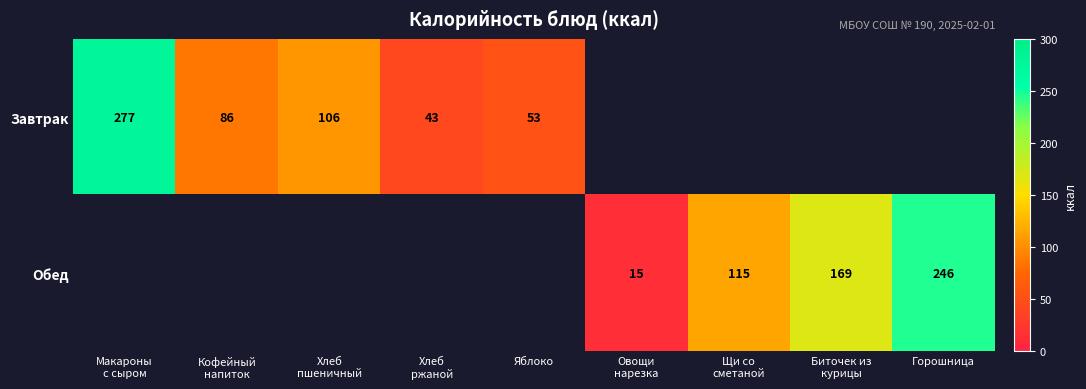

What is the greatest value displayed?

277